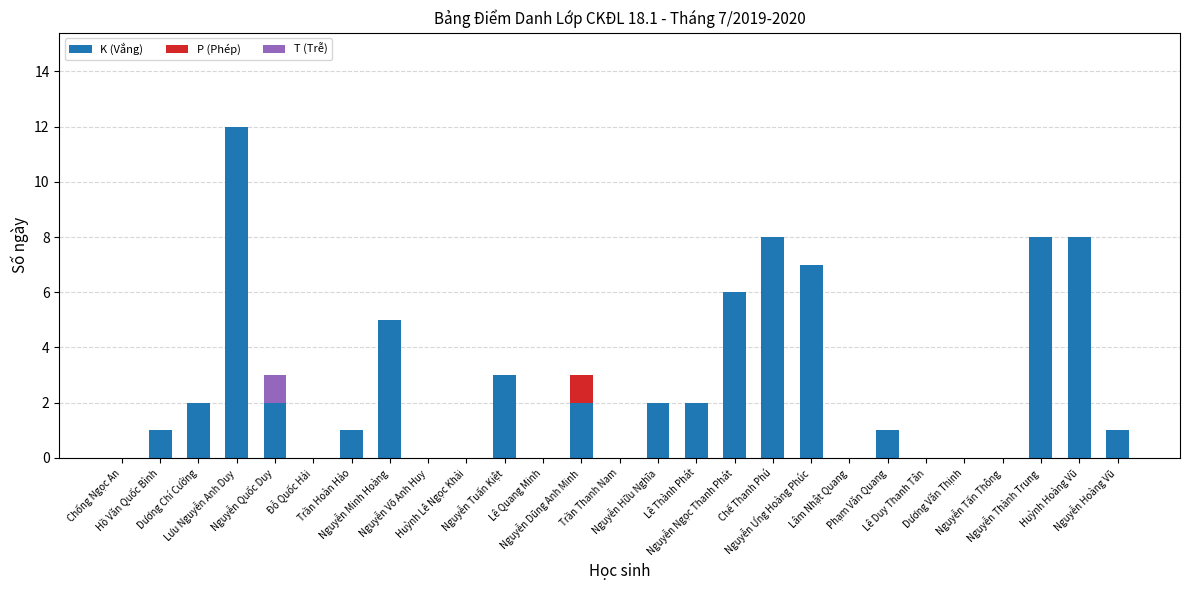

How many data points does each series have?

27